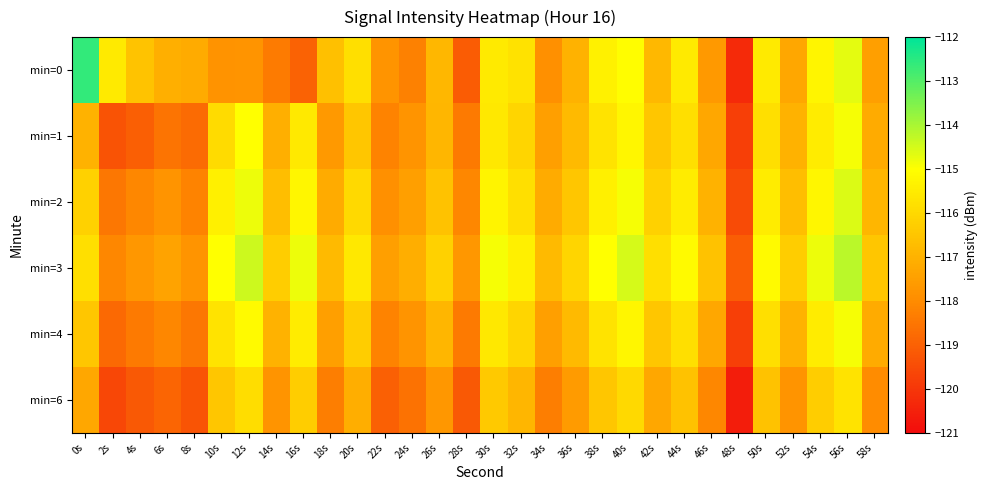

At which category is the sum across all series the highest?

56s